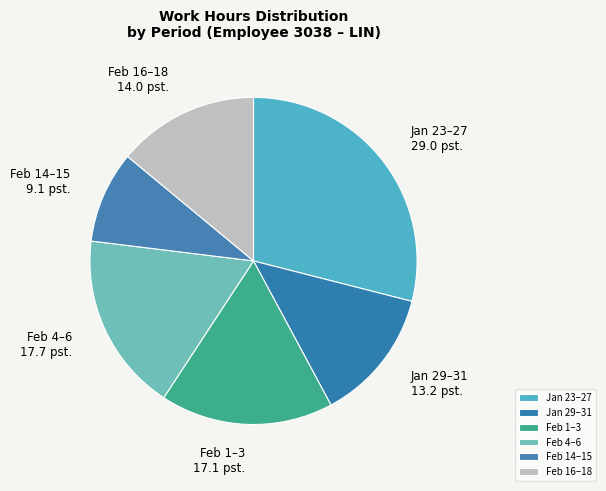

How many slices are in this pie chart?

6